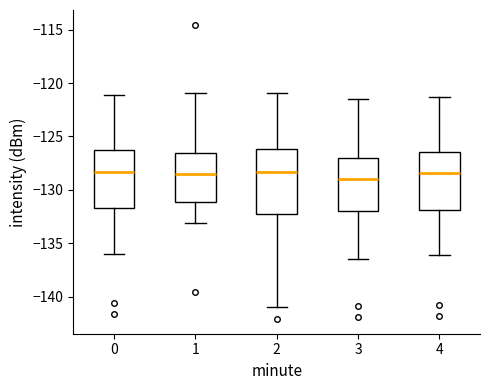

Reading left to right, transcribe this box plot: for each box, give where its median line is, the range the box spans, and where its two whiskers end, as read against the y-axis. The values are not printed on the chart, so give them approximately, as read against the axis.

0: median -128.5, box -131.5 to -126.5, whiskers -136.0 to -121.0
1: median -128.5, box -131.0 to -126.5, whiskers -133.0 to -121.0
2: median -128.5, box -132.0 to -126.0, whiskers -141.0 to -121.0
3: median -129.0, box -132.0 to -127.0, whiskers -136.5 to -121.5
4: median -128.5, box -132.0 to -126.5, whiskers -136.0 to -121.5